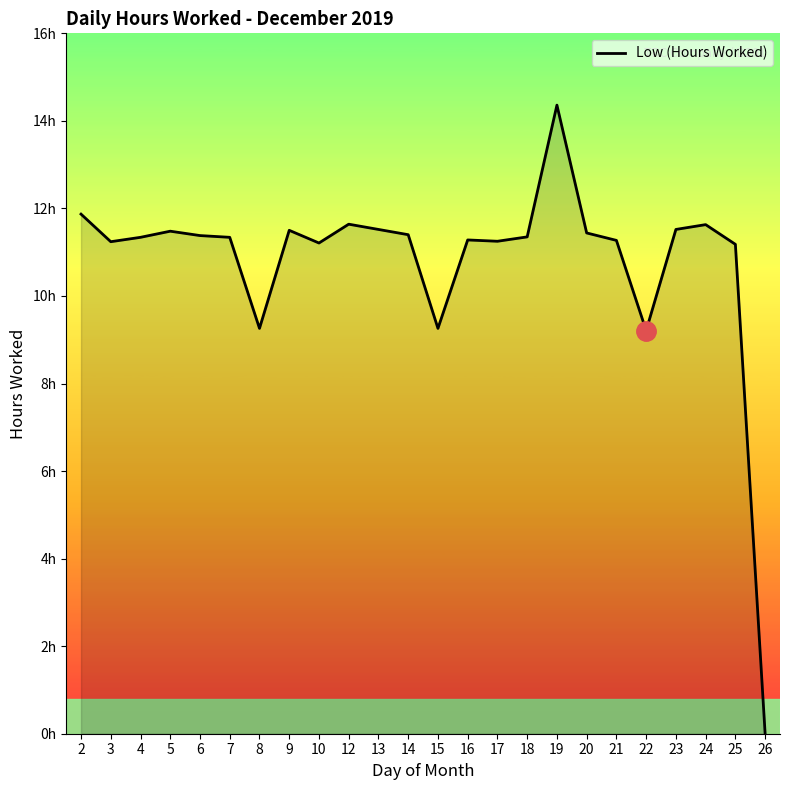

Where is the first local maximum?

5